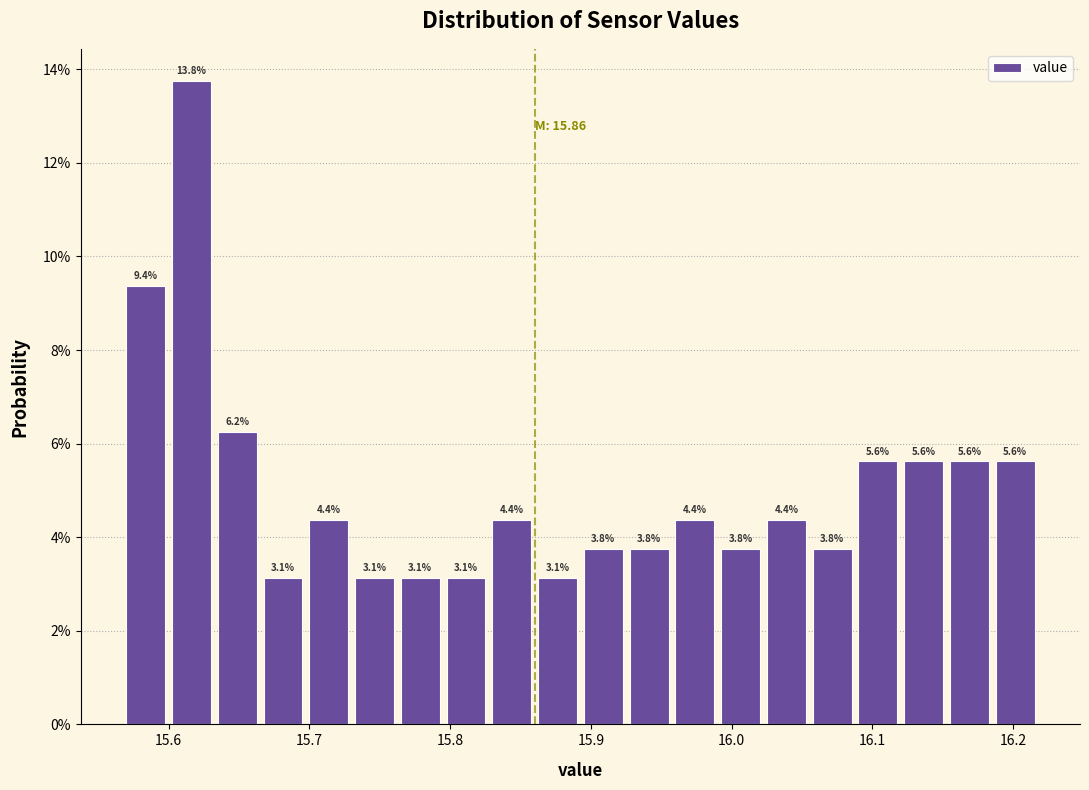

Read against the x-axis, roughly where is the centre of the tallest bar?

15.62